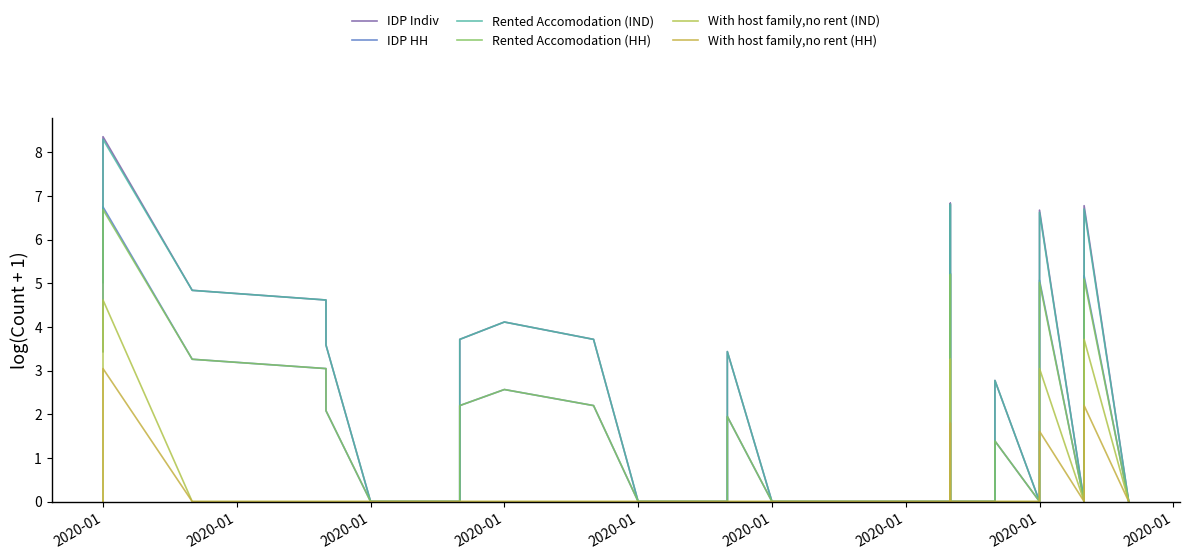

What are all the series names shown in the legend?

IDP Indiv, IDP HH, Rented Accomodation (IND), Rented Accomodation (HH), With host family,no rent (IND), With host family,no rent (HH)